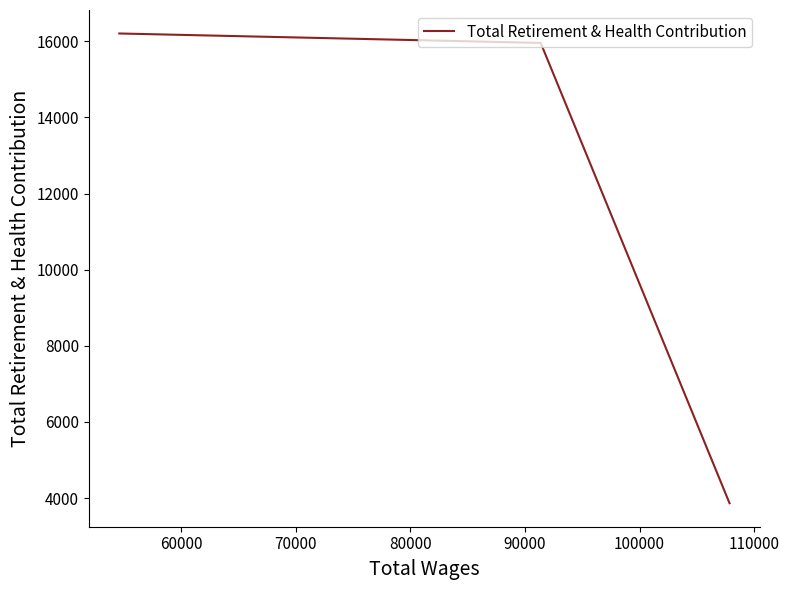

What is the sum of all values?

36024